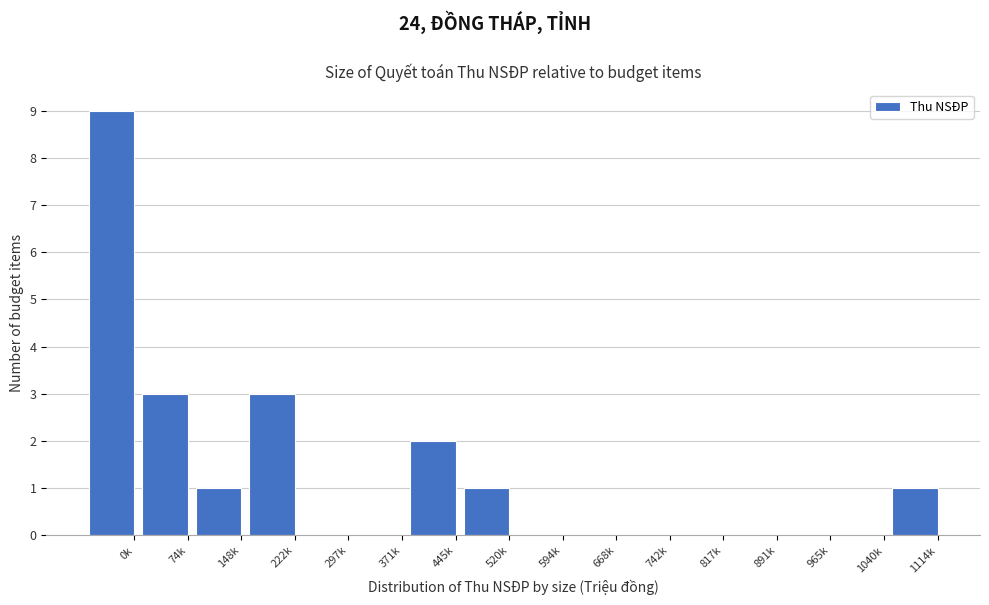

Reading left to right, transcribe all the data shown in this chart.

0k=9	74k=3	148k=1	222k=3	297k=0	371k=0	445k=2	520k=1	594k=0	668k=0	742k=0	817k=0	891k=0	965k=0	1040k=0	1114k=1